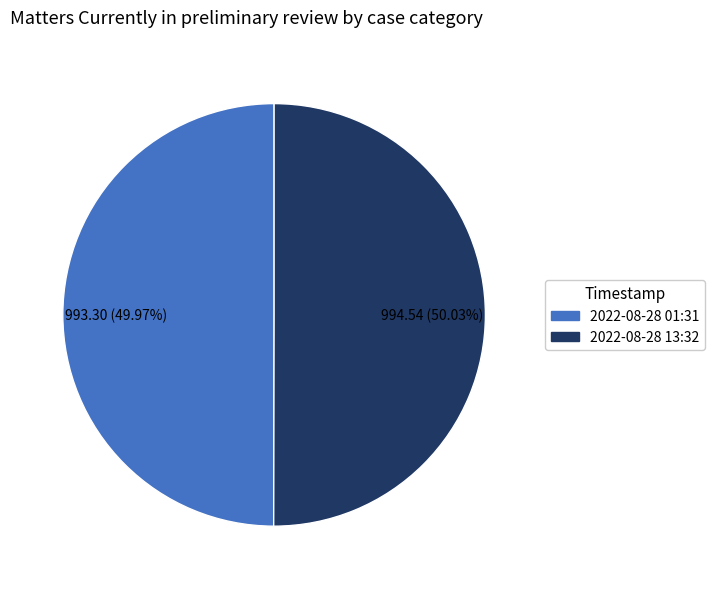

Is there any slice that represents more than half of the pie?

Yes